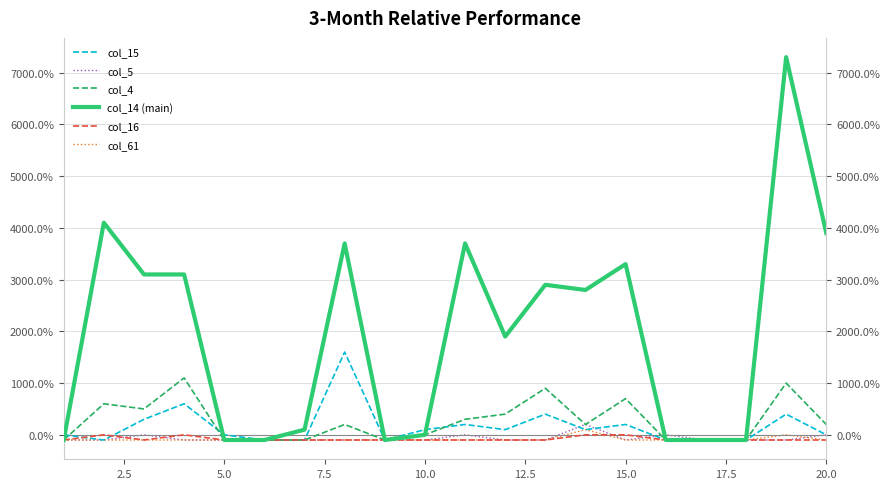

Reading left to right, what are all the values shown in this chart?

col_15: 0	-100	300	600	0	-100	-100	1600	-100	100	200	100	400	100	200	-100	-100	-100	400	0
col_5: -100	-100	0	-100	-100	-100	-100	-100	-100	-100	0	-100	-100	200	-100	0	-100	-100	-100	0
col_4: -100	600	500	1100	-100	-100	-100	200	-100	0	300	400	900	200	700	-100	-100	-100	1000	200
col_14 (main): -100	4100	3100	3100	-100	-100	100	3700	-100	0	3700	1900	2900	2800	3300	-100	-100	-100	7300	3900
col_16: -100	0	-100	0	-100	-100	-100	-100	-100	-100	-100	-100	-100	0	0	-100	-100	-100	-100	-100
col_61: -100	-100	-100	-100	-100	-100	-100	-100	-100	-100	-100	-100	-100	100	-100	-100	-100	-100	0	-100